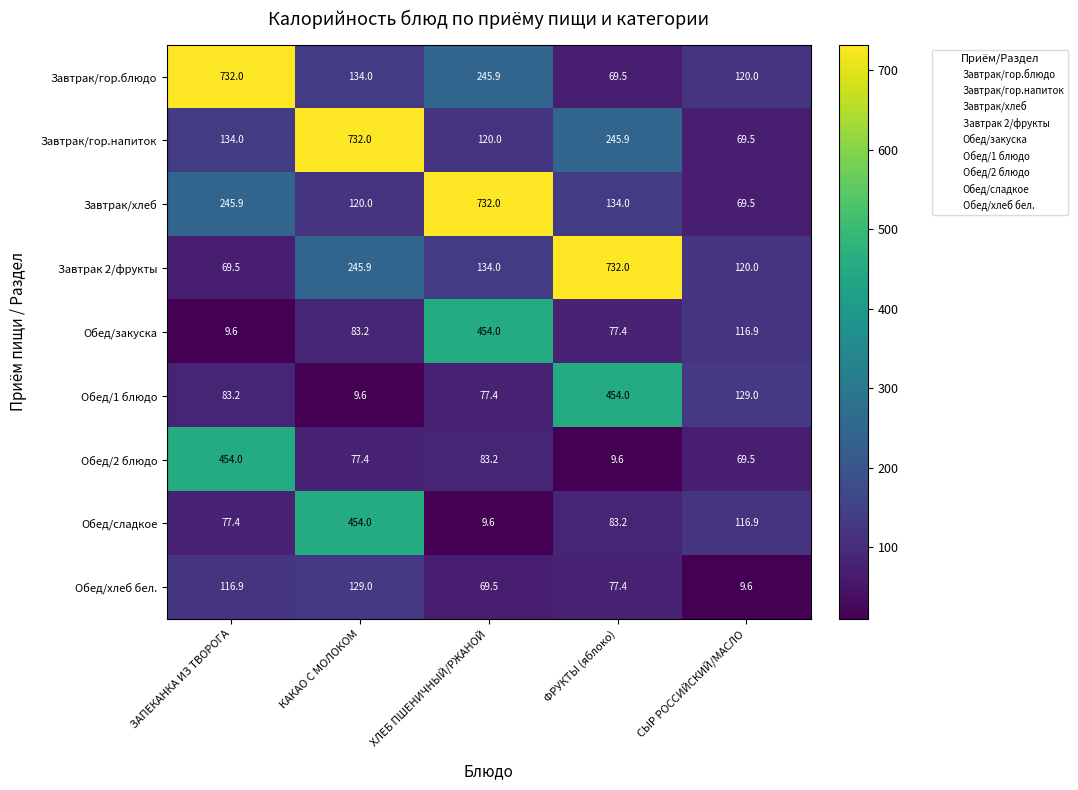

What value does the Обед/1 блюдо series have at СЫР РОССИЙСКИЙ/МАСЛО?

129.0